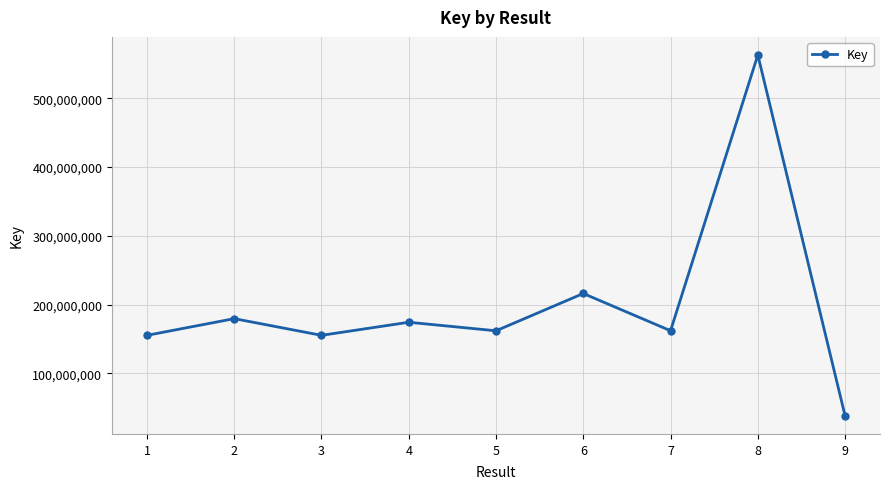

What is the difference between the second highest and minimum values?

177893757